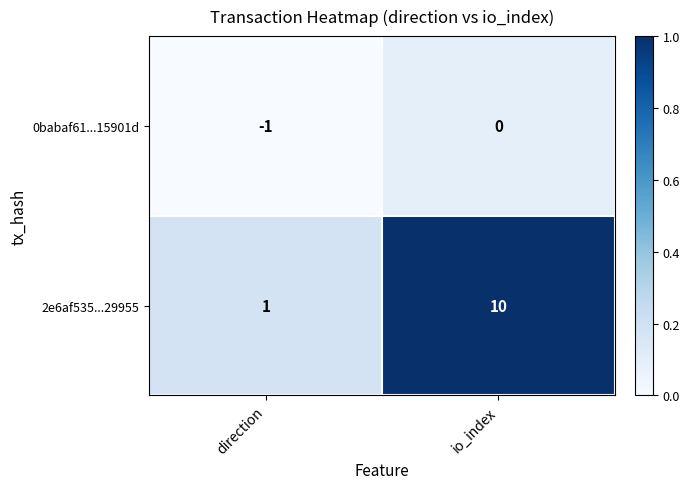

Reading left to right, list all the values displayed in this chart.

0babaf61...15901d: -1	0
2e6af535...29955: 1	10